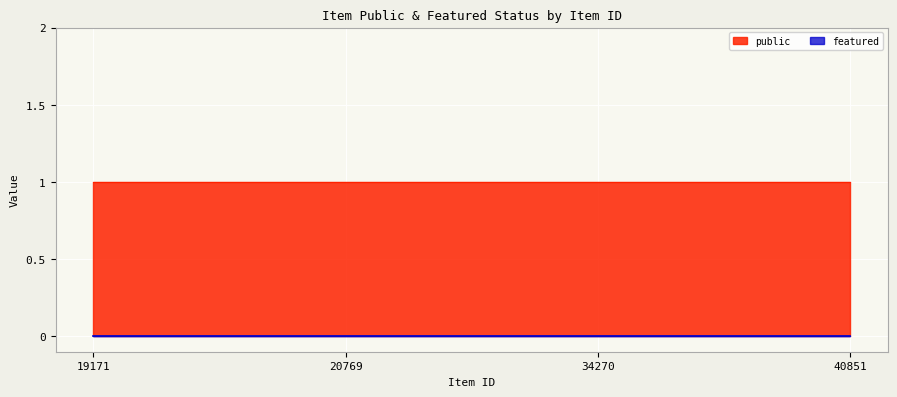

What is the difference between the highest and lowest values at 40851?

1